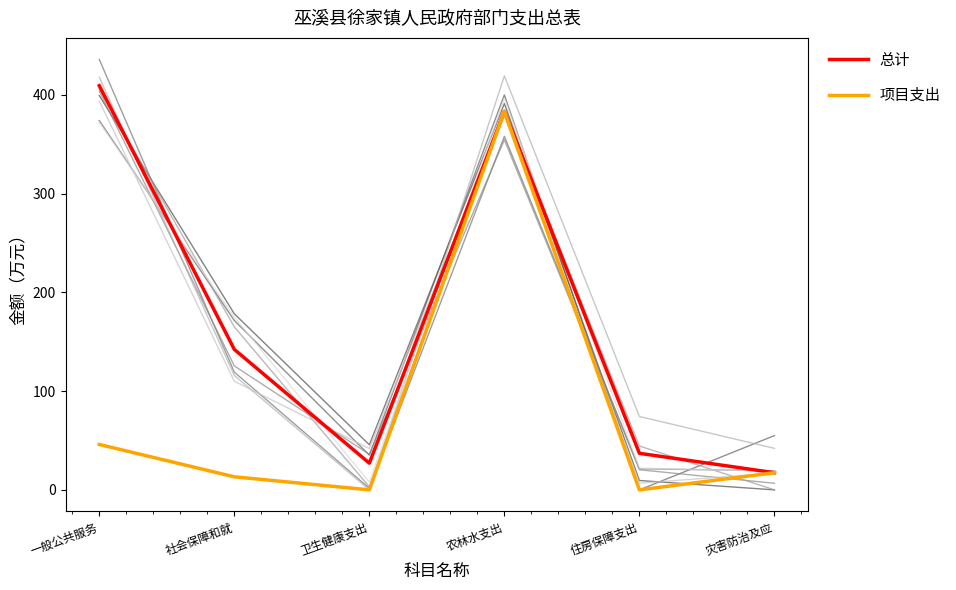

What value does the 项目支出 series have at 社会保障和就?

13.2